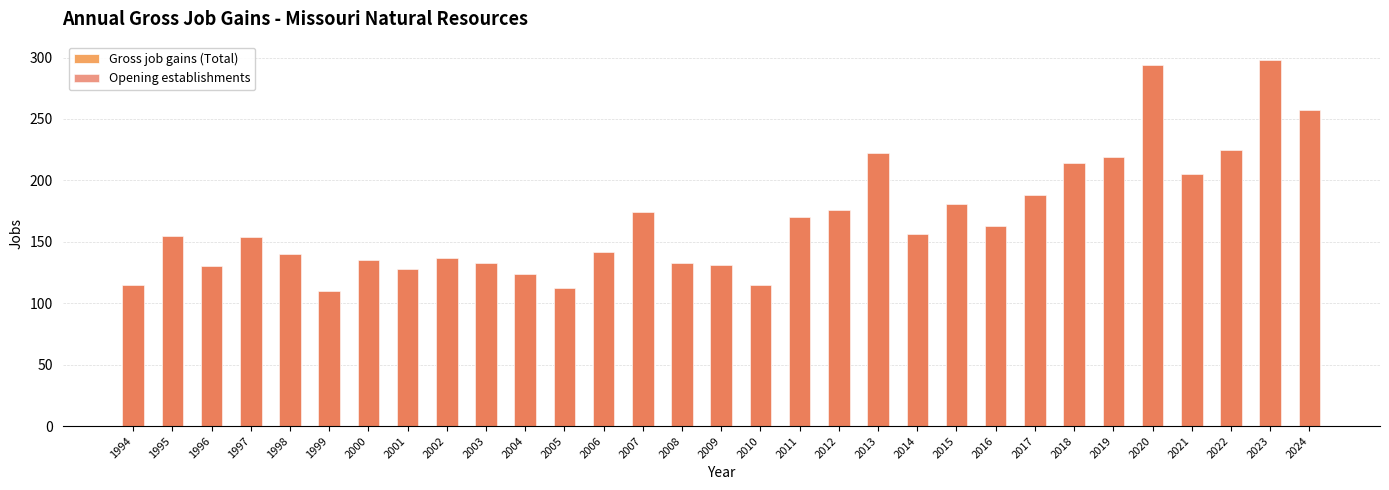

At which label does Opening establishments reach its minimum?

1999